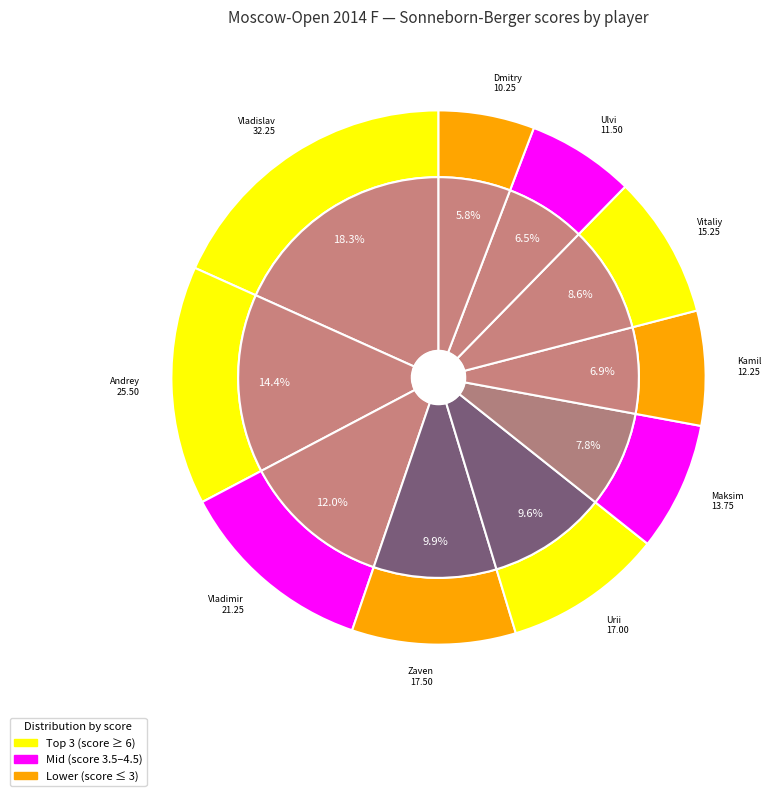

True or false: Vavulin Maksim accounts for 8% of the total.

True